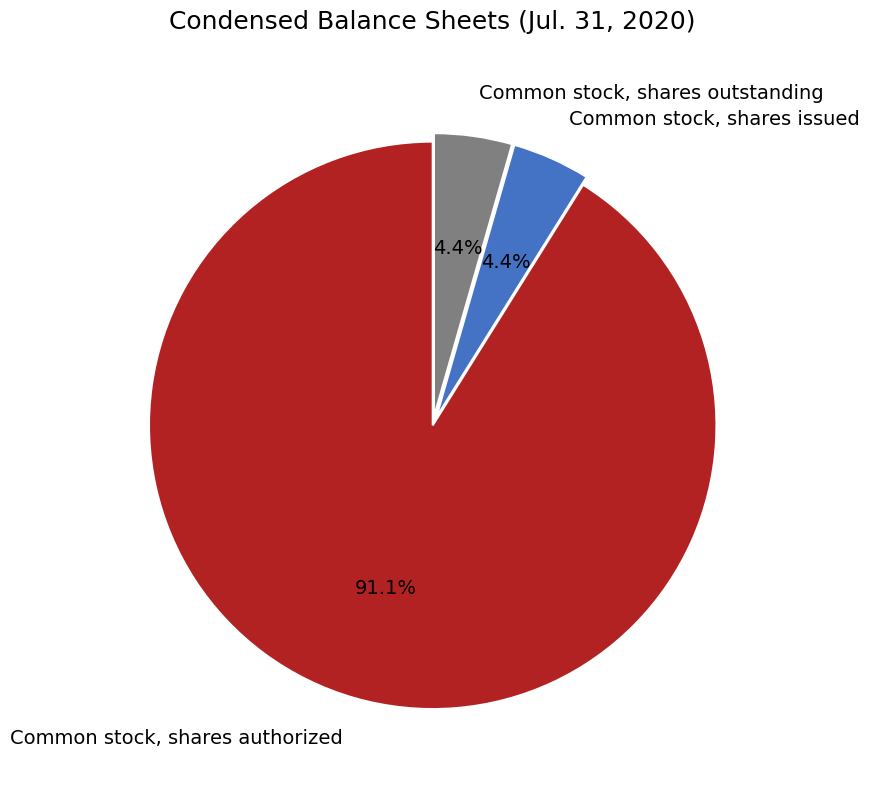

Is it true that Common stock, shares issued is 4% of the pie?

True